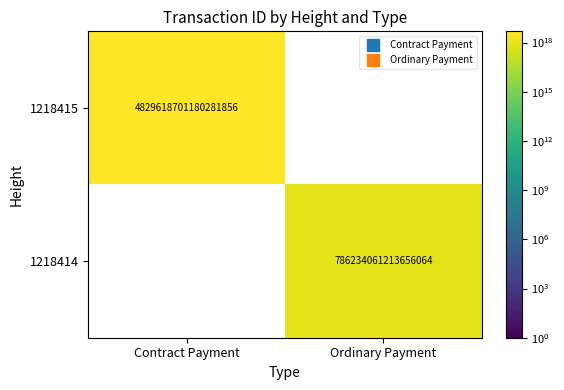

How many data points does each series have?

2